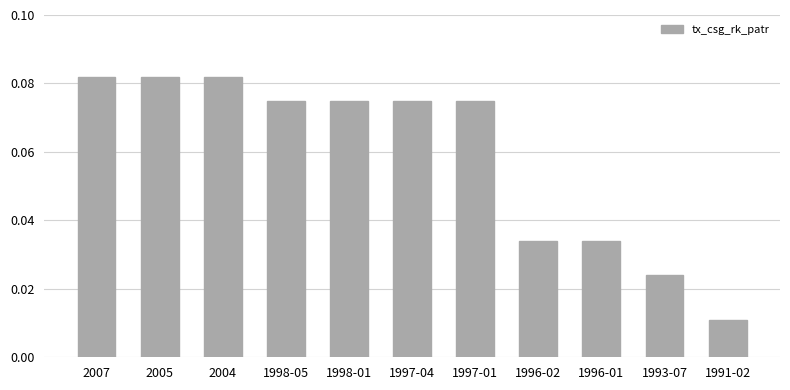

What is the label of the 2nd bar from the right?

1993-07